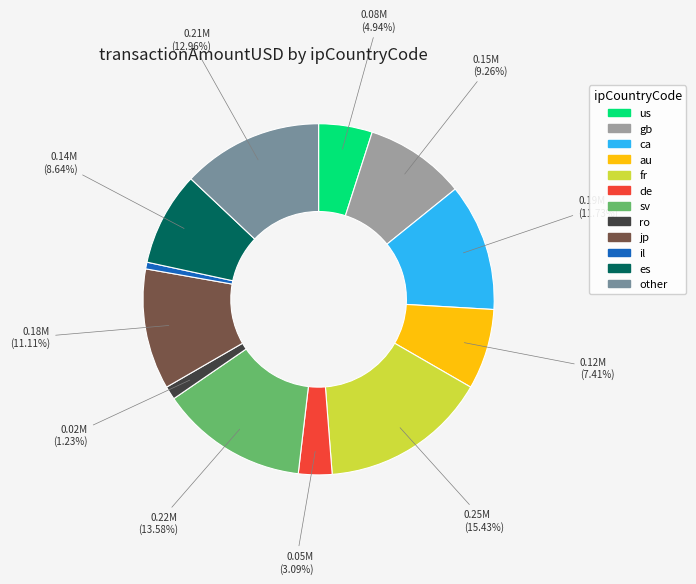

Which slice is the smallest?

il